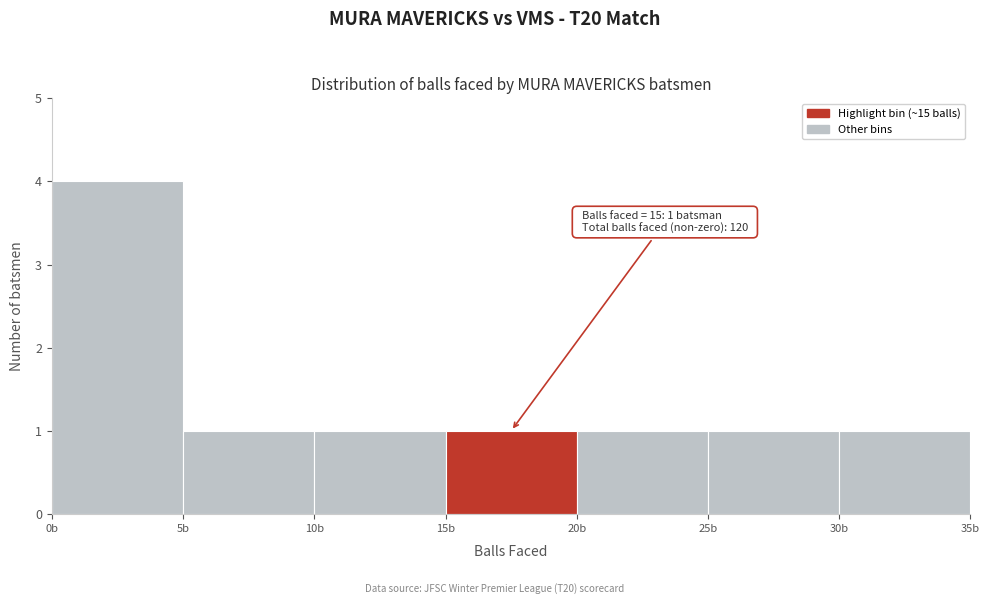

Over which range of the x-axis is the bar tallest?

0 to 5